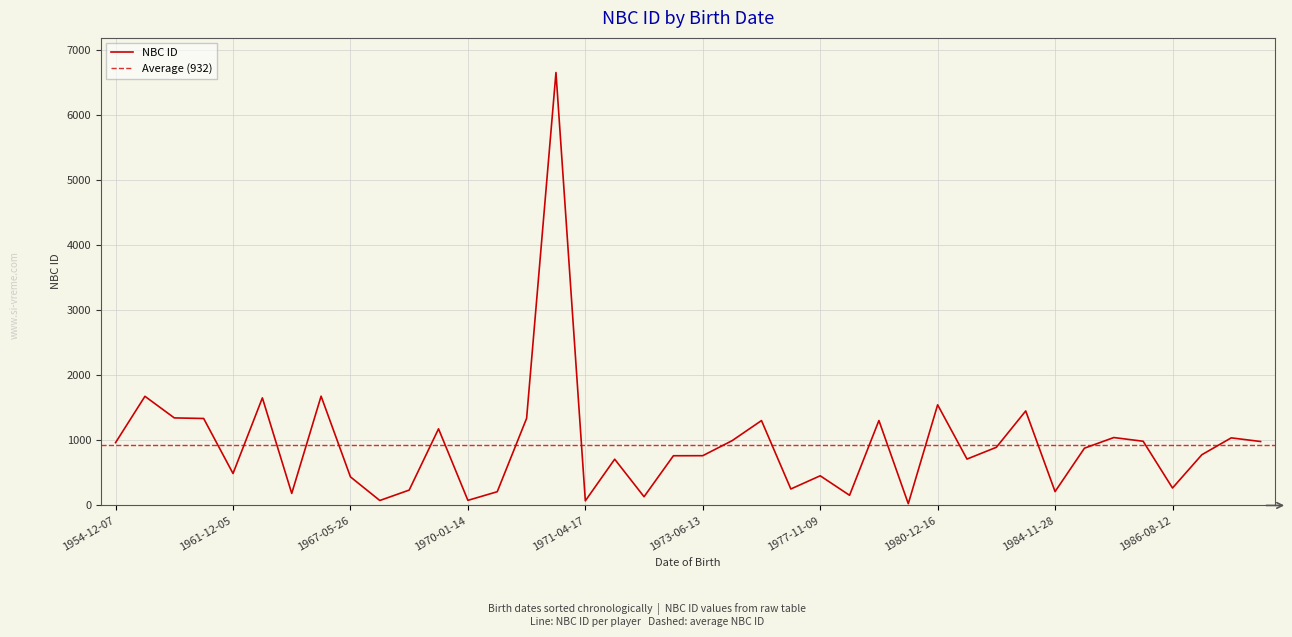

What is the highest value of the NBC ID series?

6657